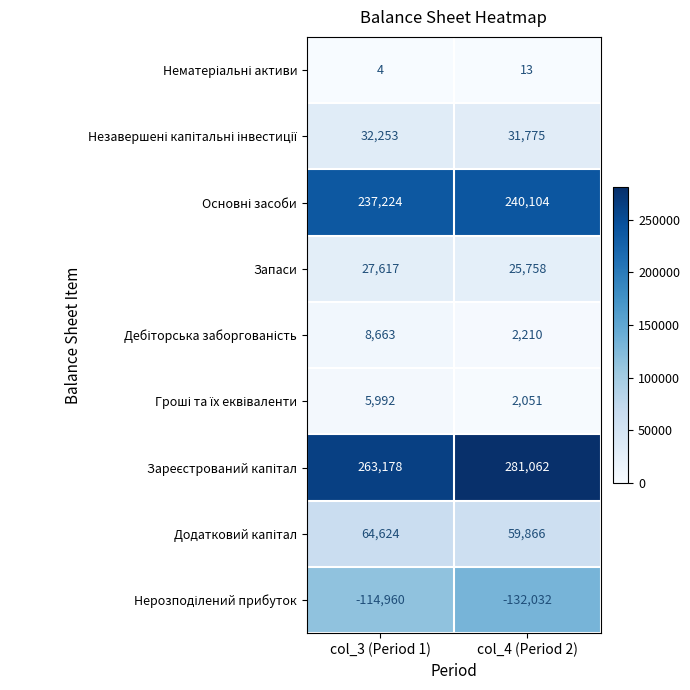

What is the difference between the highest and lowest values at col_4 (Period 2)?

413094